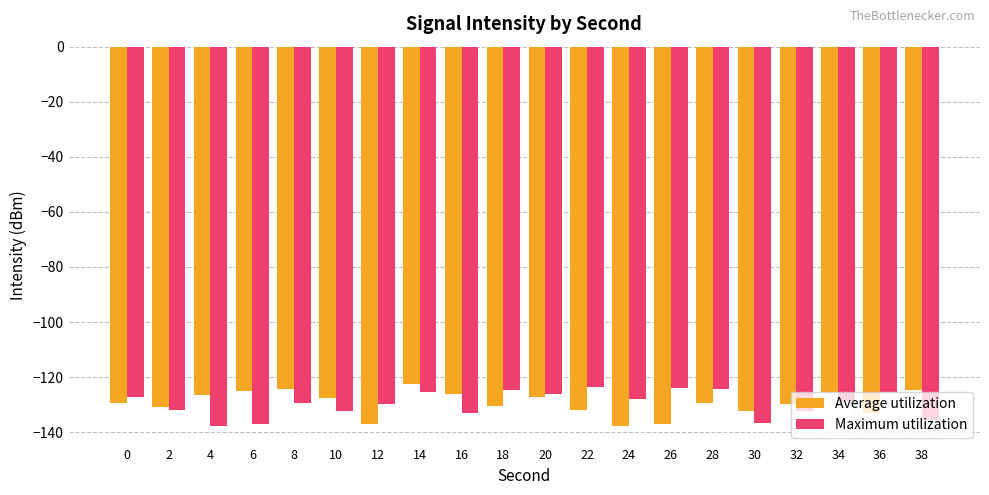

Does the chart contain any negative values?

Yes